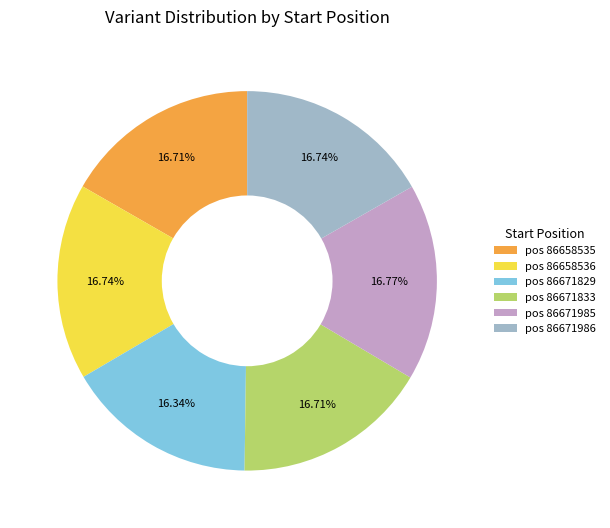

Does pos 86671829 represent more than half of the total?

No